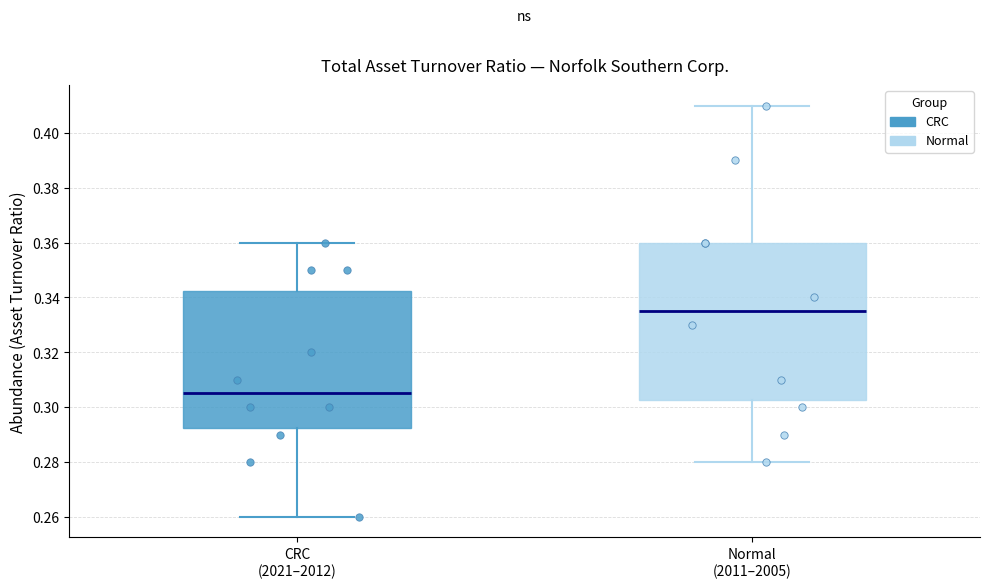

Which box's median line is the highest?

Normal (2011–2005)